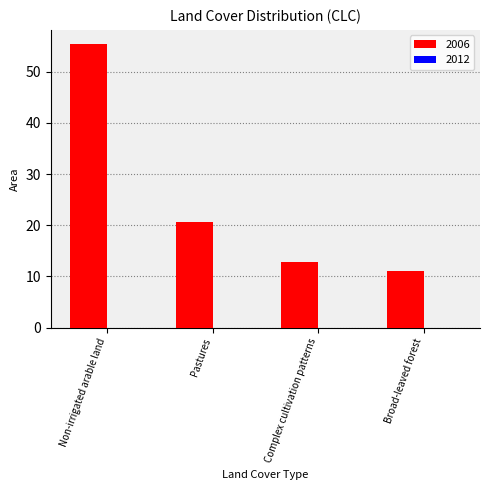

At which label does the data first exceed 20?

Non-irrigated arable land